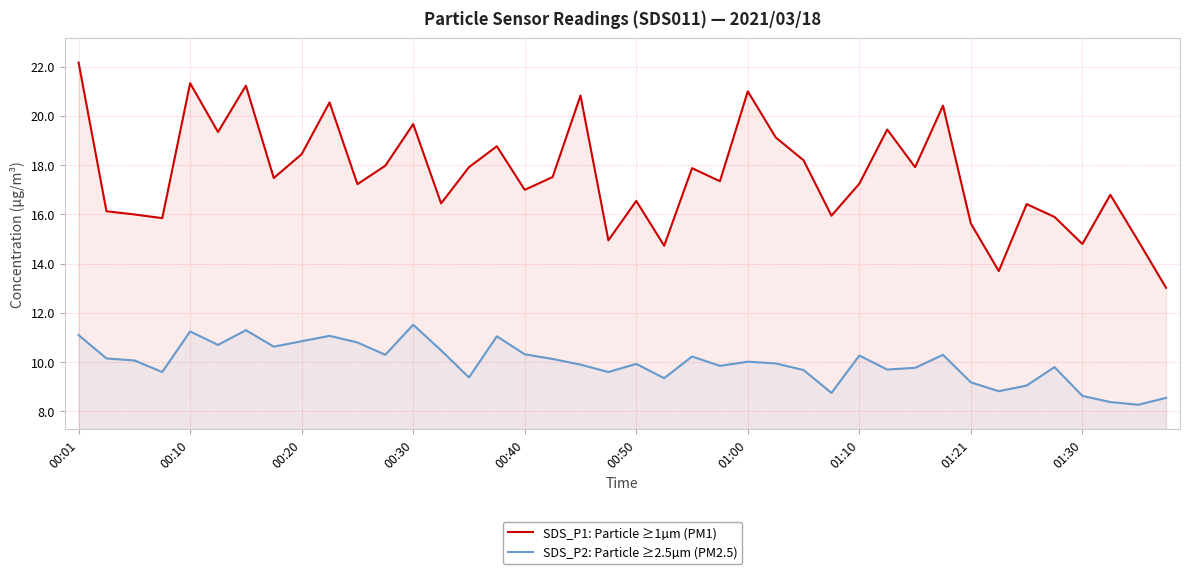

Which series has the largest range (max minus min)?

SDS_P1: Particle ≥1µm (PM1)